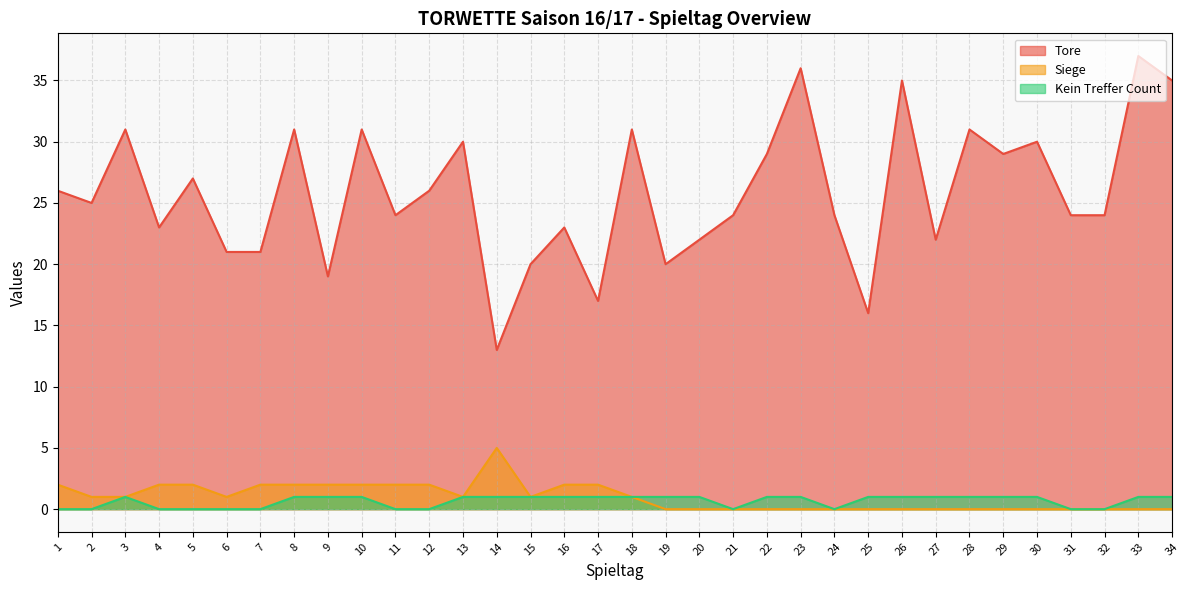

What is the highest value of the Tore series?

37